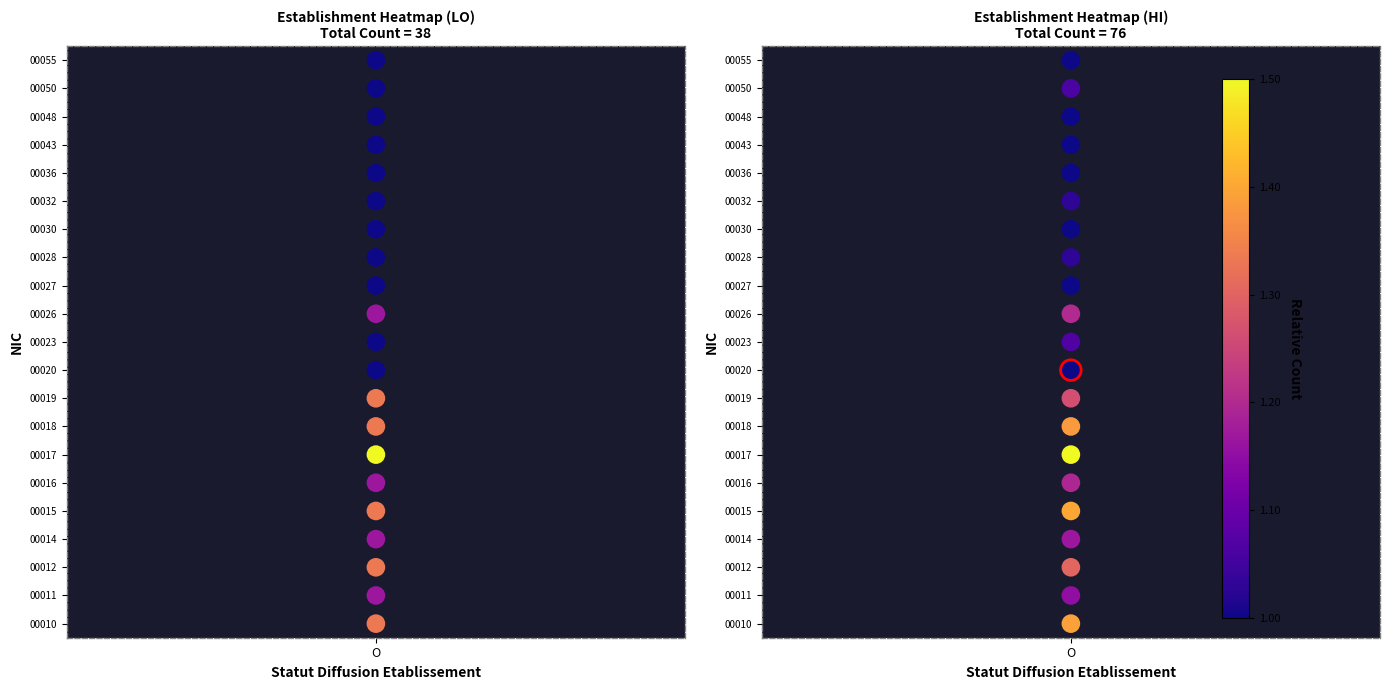

What is the difference between the second highest and minimum values?

19